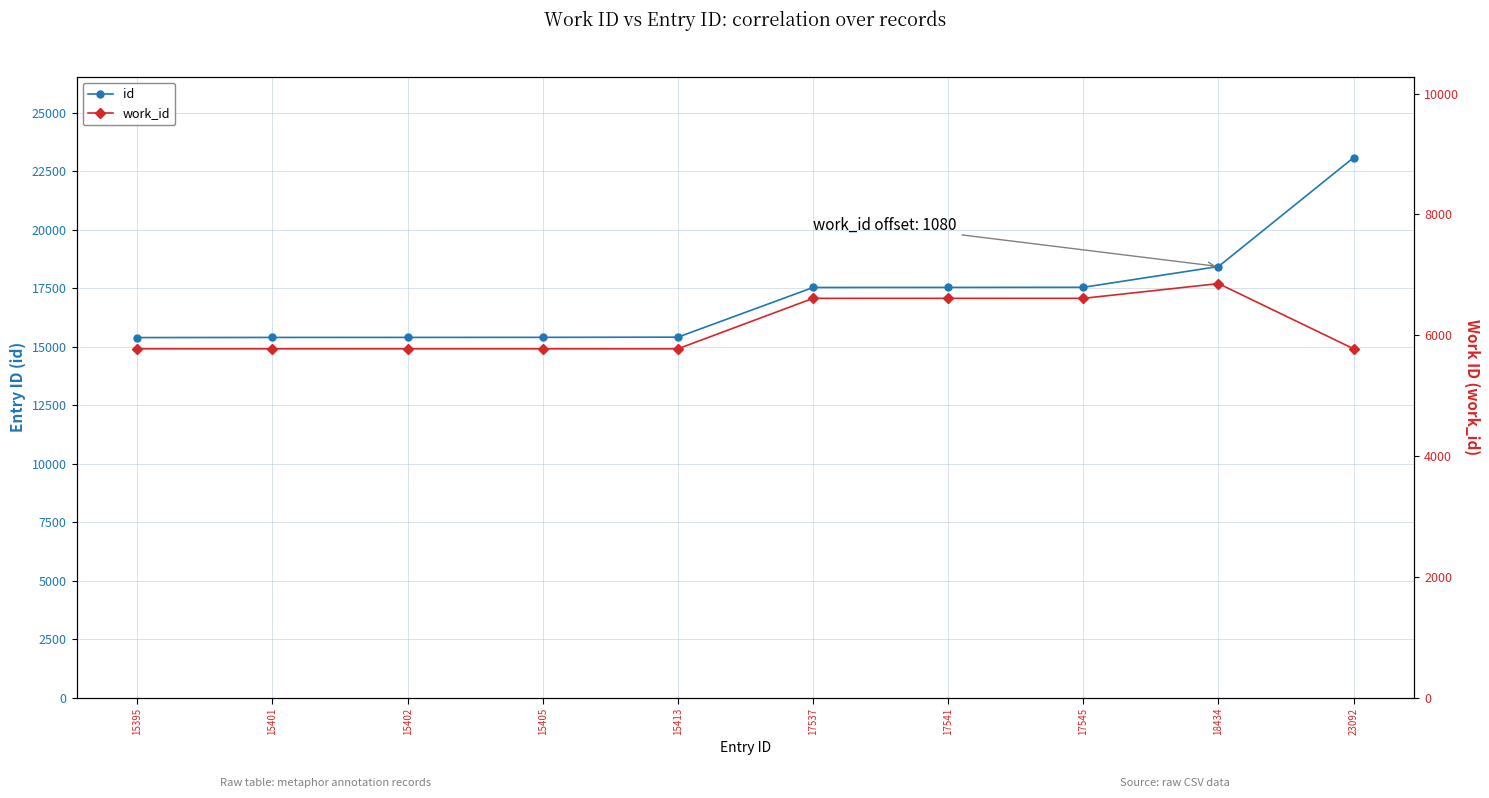

Which label corresponds to the smallest value in the chart?

15395